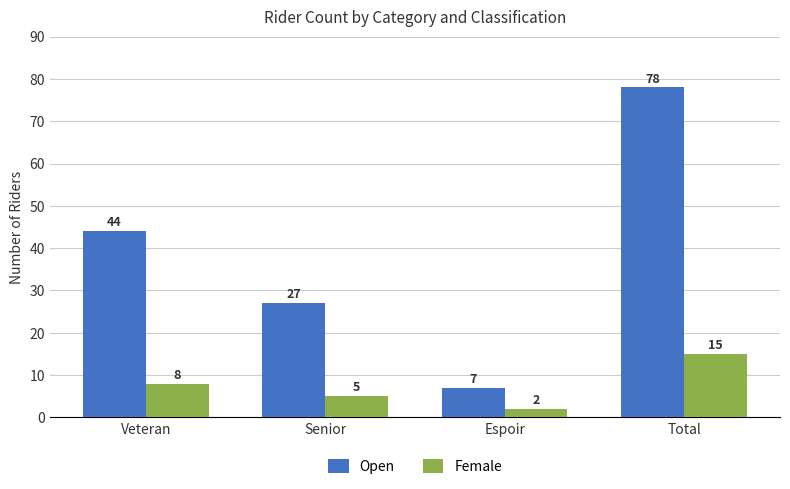

How many groups of bars are there?

4